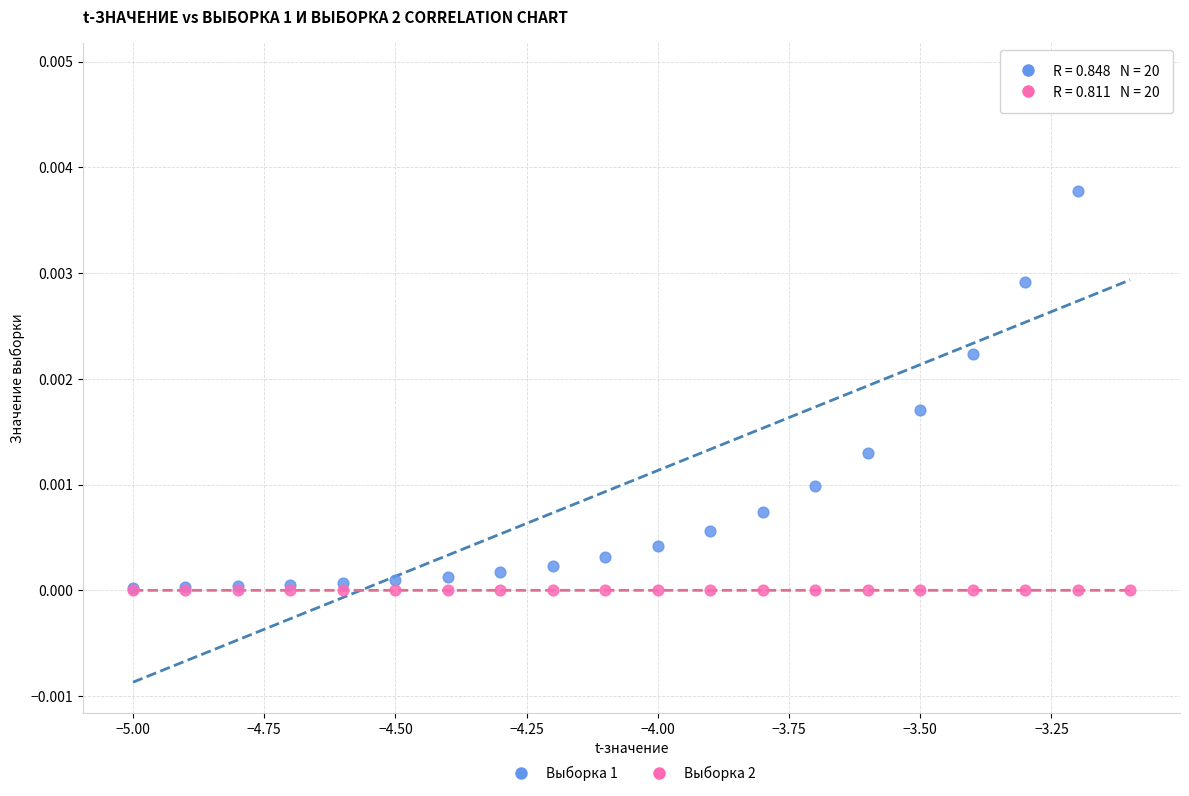

Which series has the widest spread of Y values?

Выборка 1